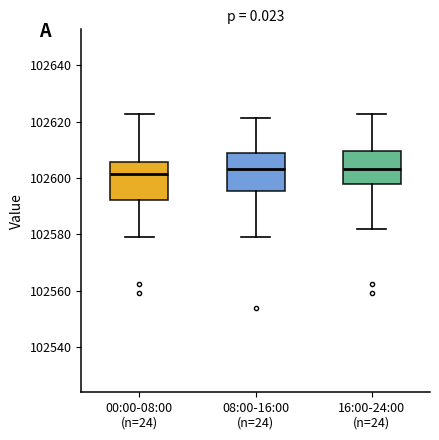

Reading left to right, read every box against the y-axis: the position of its median line, the range the box covers, and the ends of its whiskers. The values are not printed on the chart, so give them approximately, as read against the axis.

00:00-08:00 (n=24): median 102602, box 102592 to 102606, whiskers 102578 to 102622
08:00-16:00 (n=24): median 102604, box 102596 to 102608, whiskers 102578 to 102622
16:00-24:00 (n=24): median 102604, box 102598 to 102610, whiskers 102582 to 102622